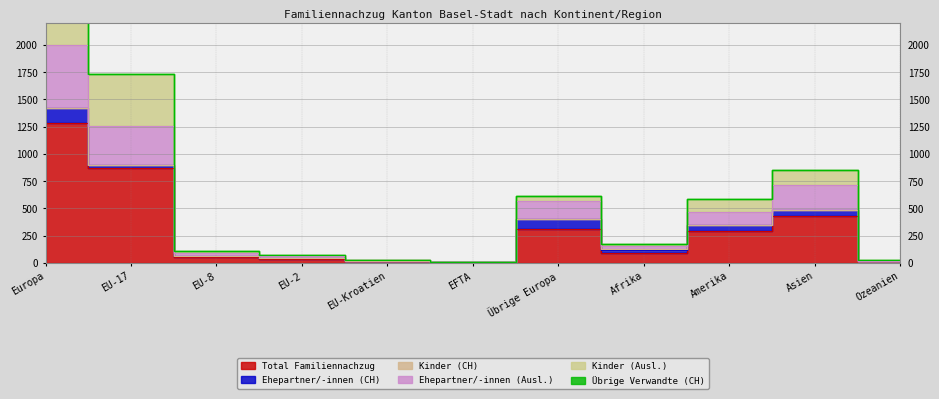

What is the sum of the Ehepartner/-innen (CH) values at Asien and Amerika?

112